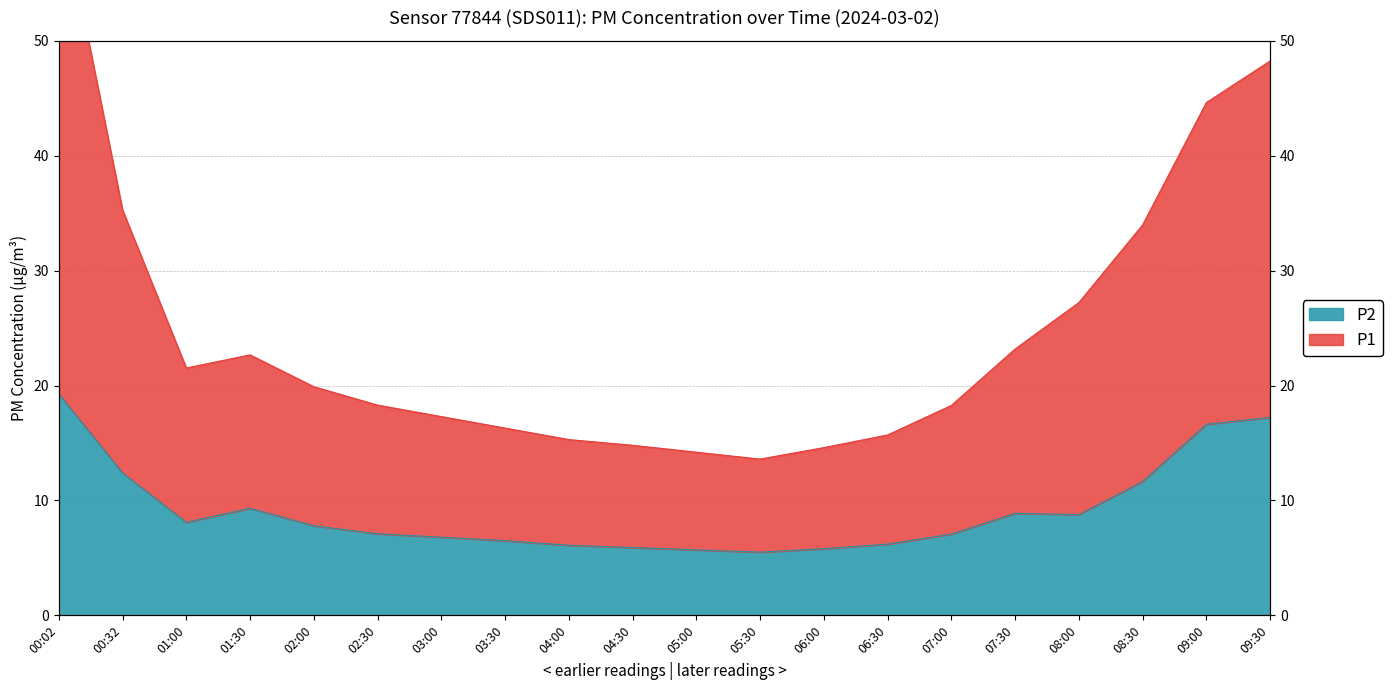

What is the difference between the second highest and minimum values in the P1 series?

34.6